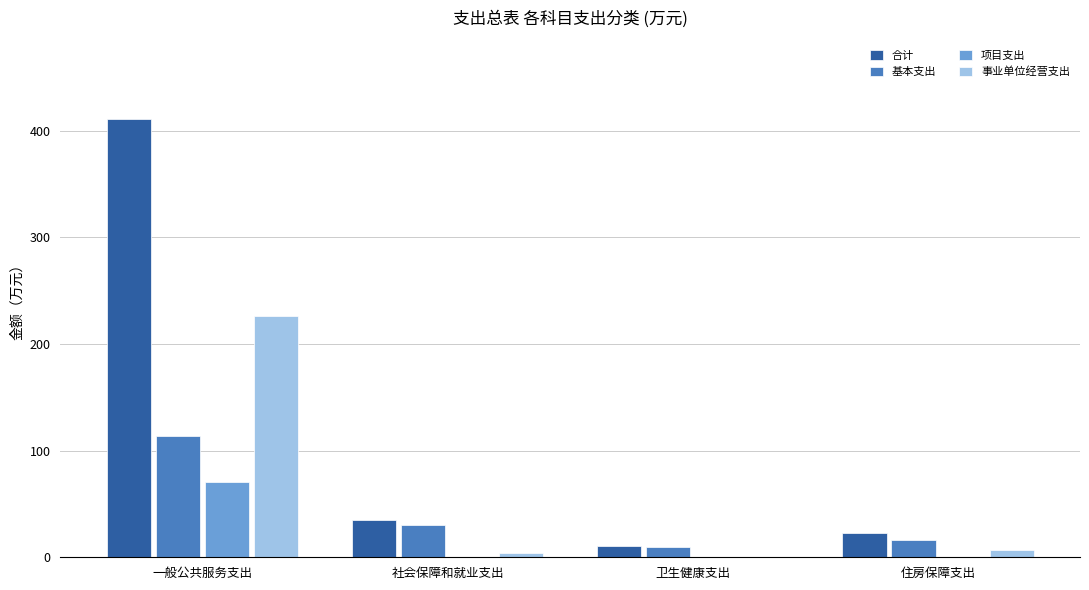

What is the sum of all 事业单位经营支出 values?

238.3